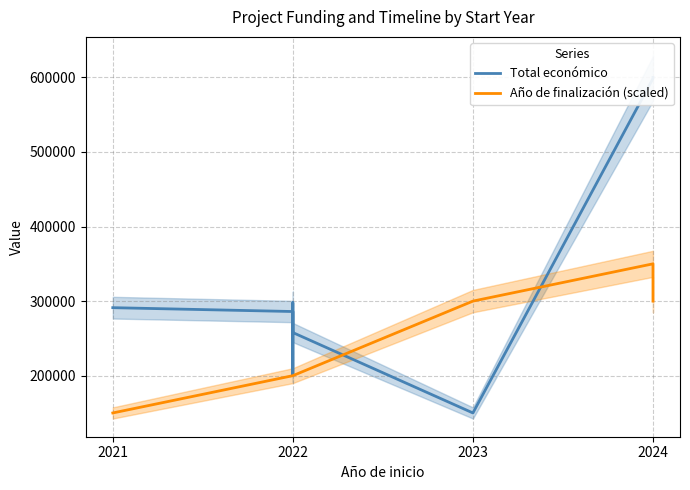

True or false: Año de finalización (scaled) and Total económico cross at least once.

True